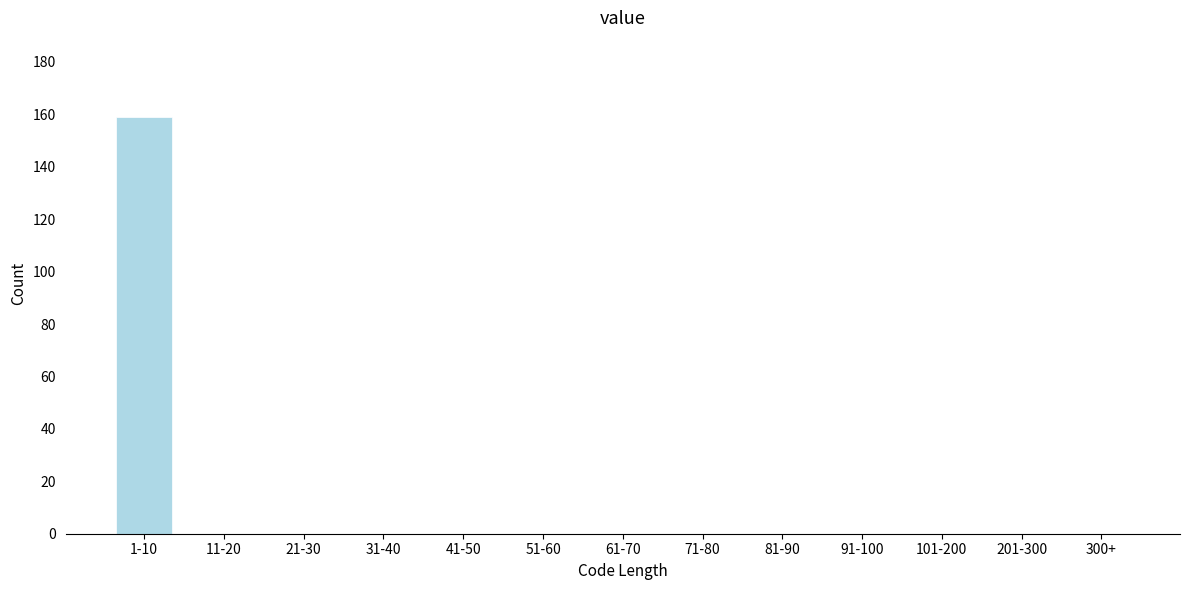

Reading left to right, extract all data points from this chart.

1-10=159	11-20=0	21-30=0	31-40=0	41-50=0	51-60=0	61-70=0	71-80=0	81-90=0	91-100=0	101-200=0	201-300=0	300+=0